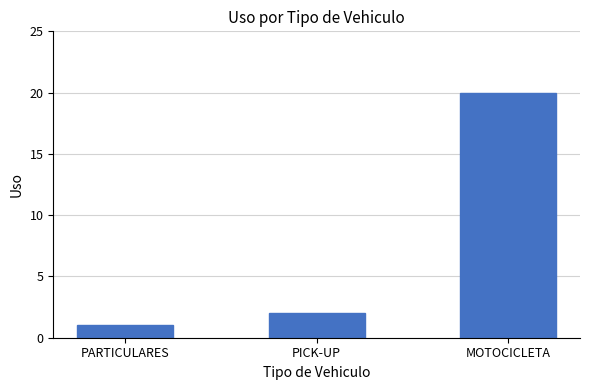

What is the label of the 3rd bar from the left?

MOTOCICLETA